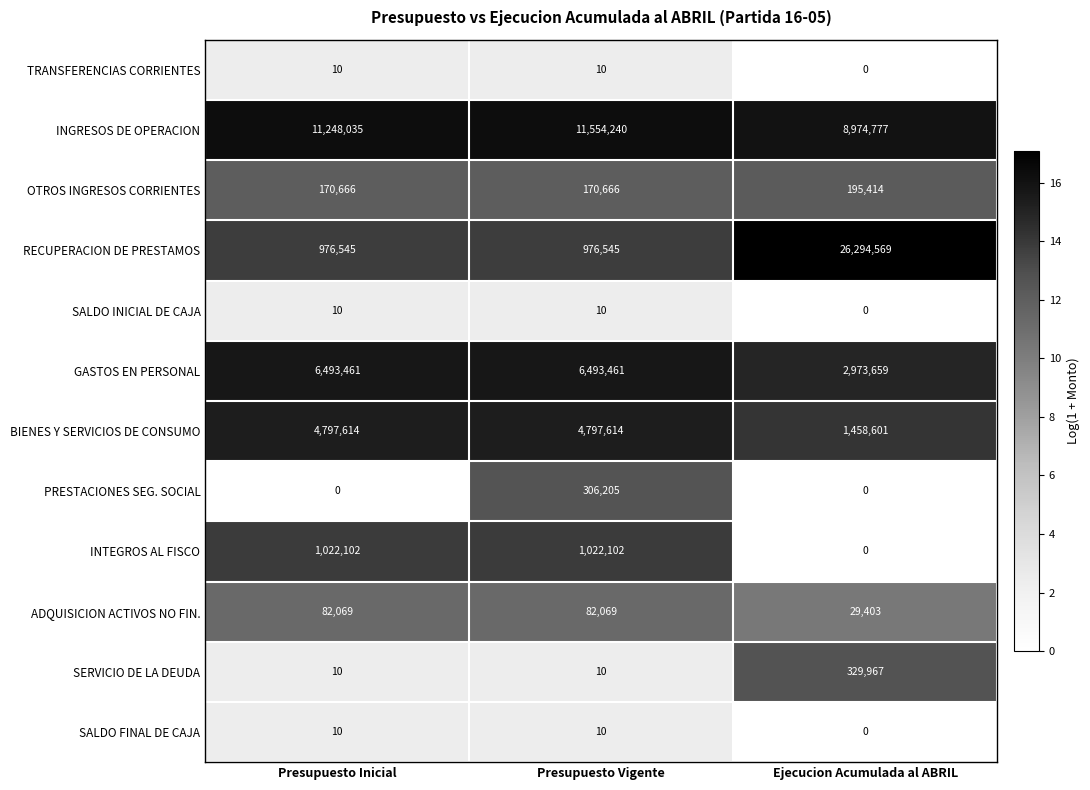

Count the number of data series in this chart.

12